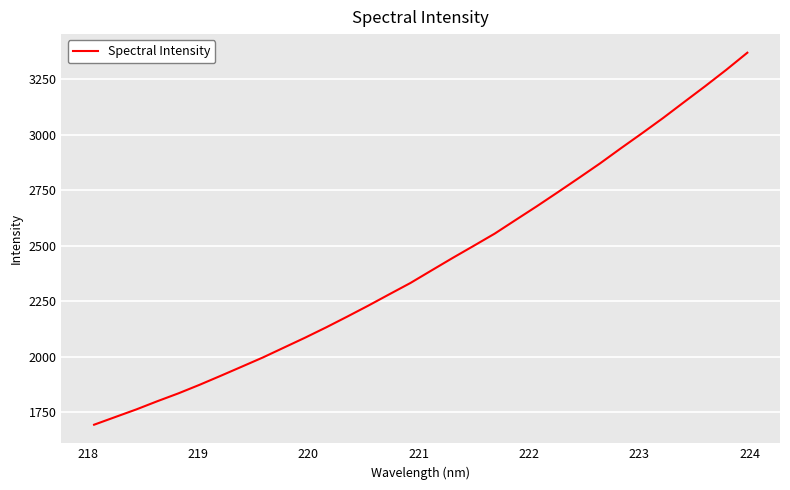

What is the minimum value shown in the chart?

1693.9